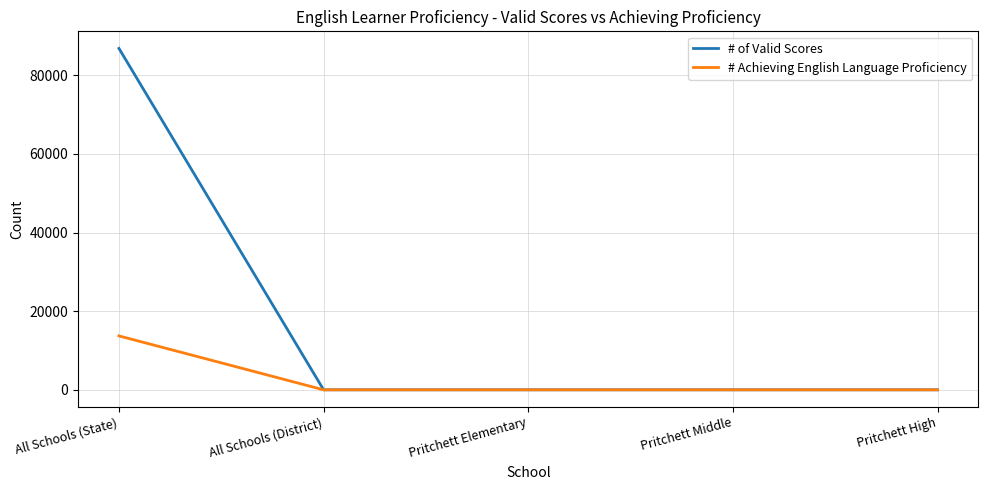

What is the average value of the # of Valid Scores series?

17371